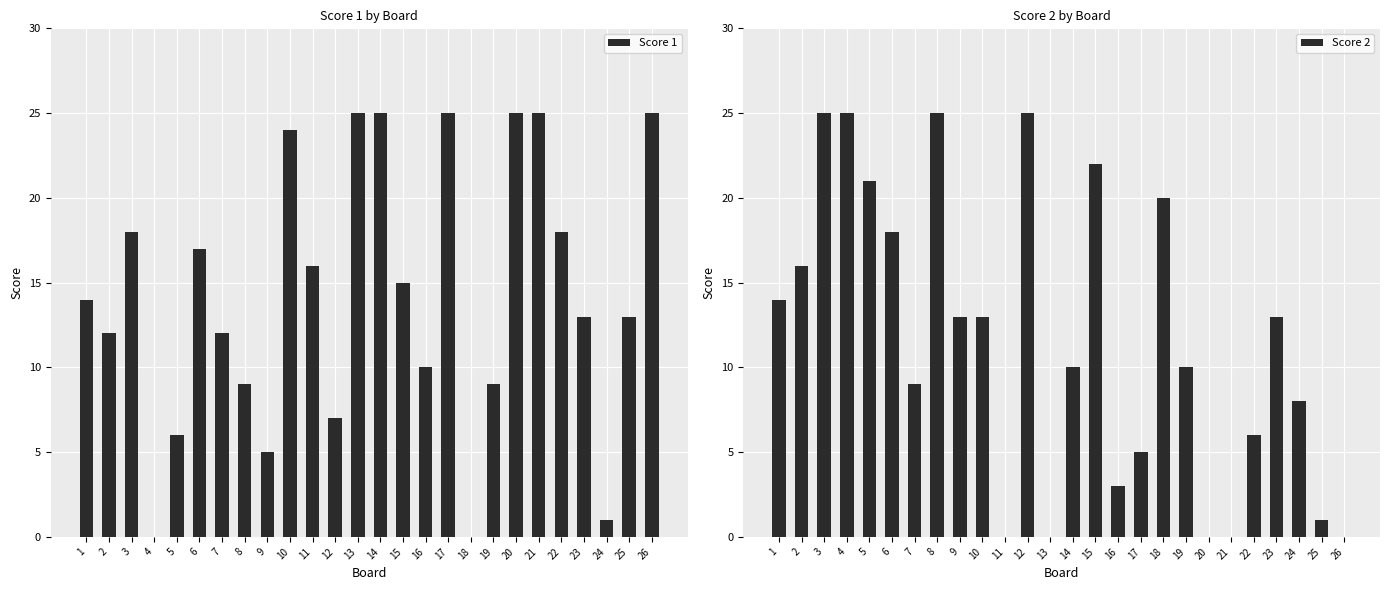

Rank the series at 17 from highest to lowest value.

Score 1, Score 2